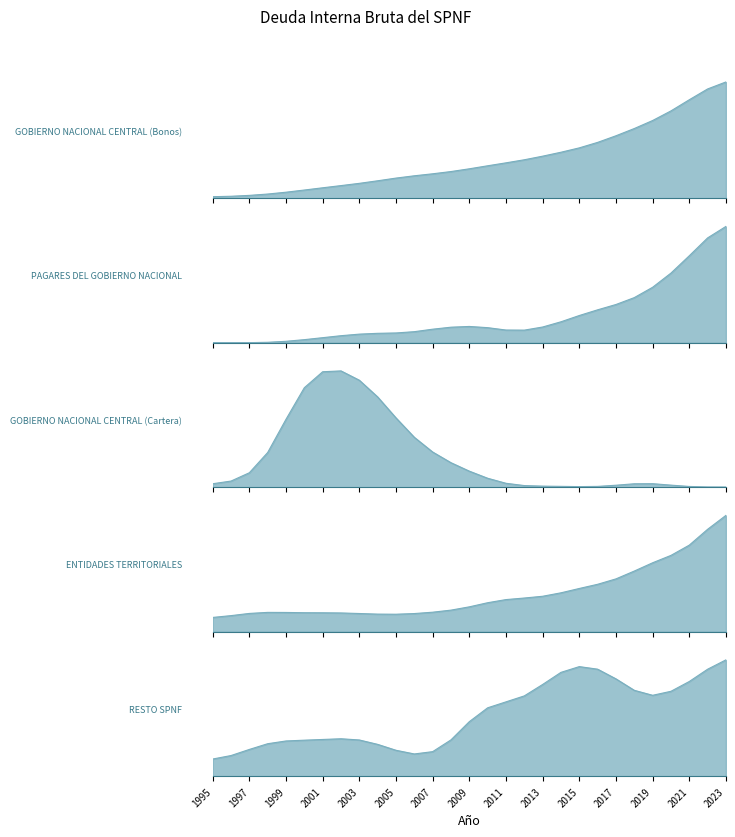

What is the difference between the highest and lowest values at 2023?

484997.7